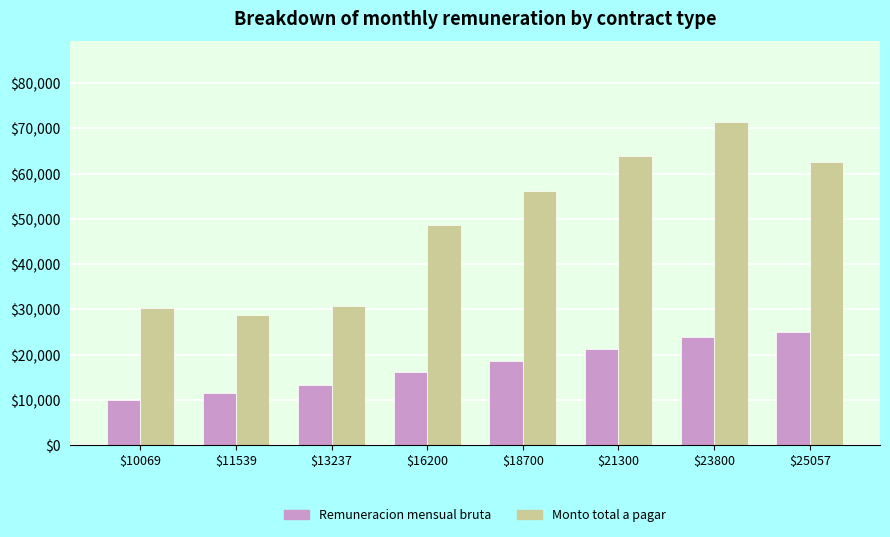

Where is Monto total a pagar nearest to the value 50123?

$16200